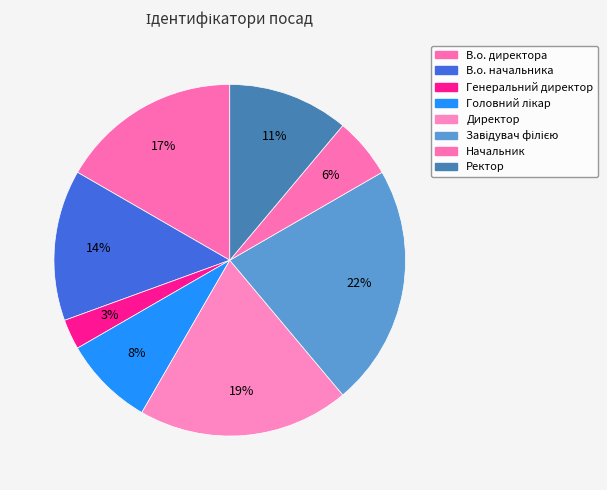

To the nearest percent, what is the average slice percentage?

12%